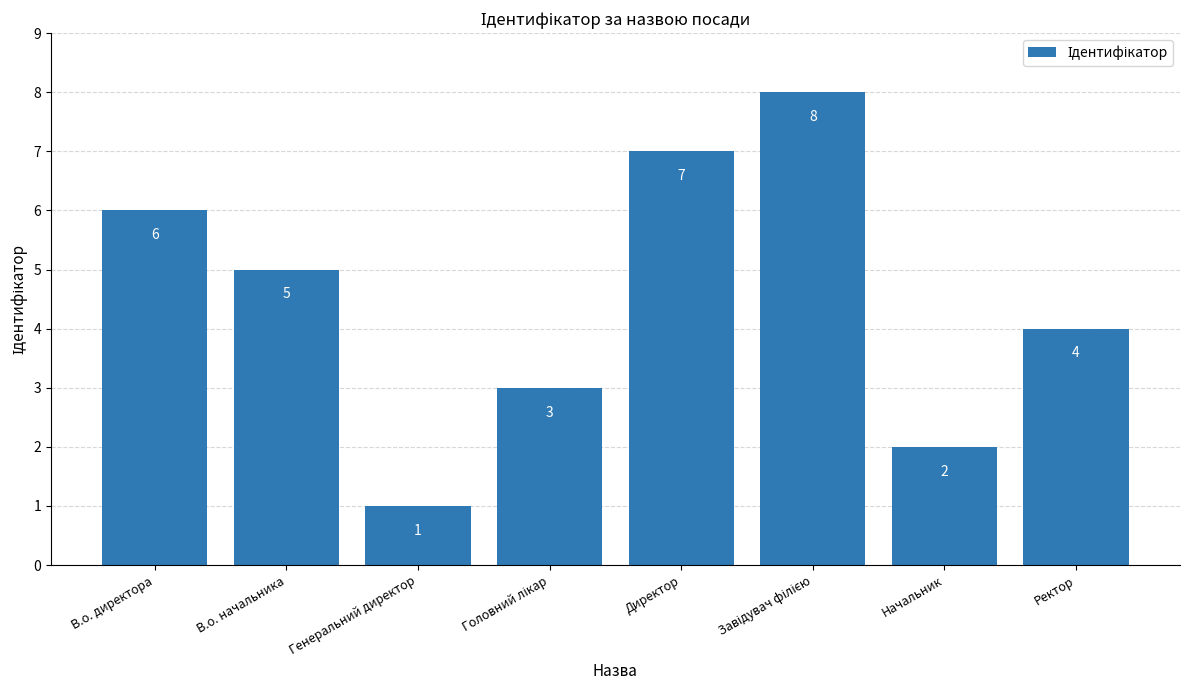

What is the difference between the maximum and minimum values?

7